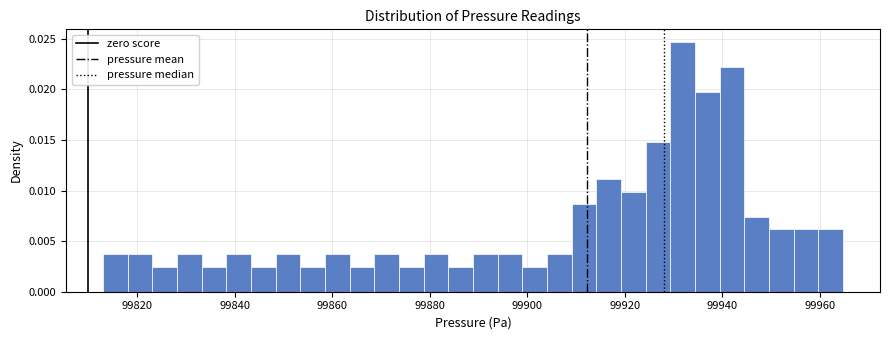

Read against the x-axis, roughly where is the centre of the tallest bar?

99932